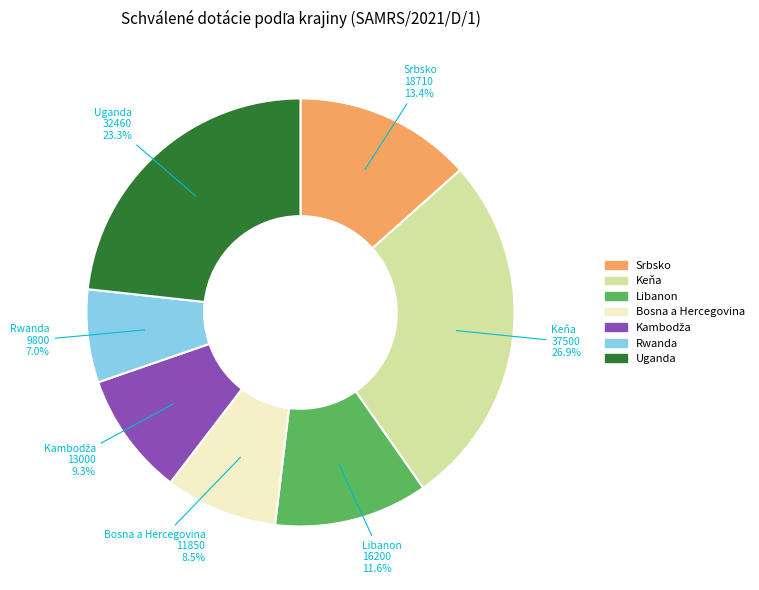

Does Rwanda account for over 50% of the chart?

No